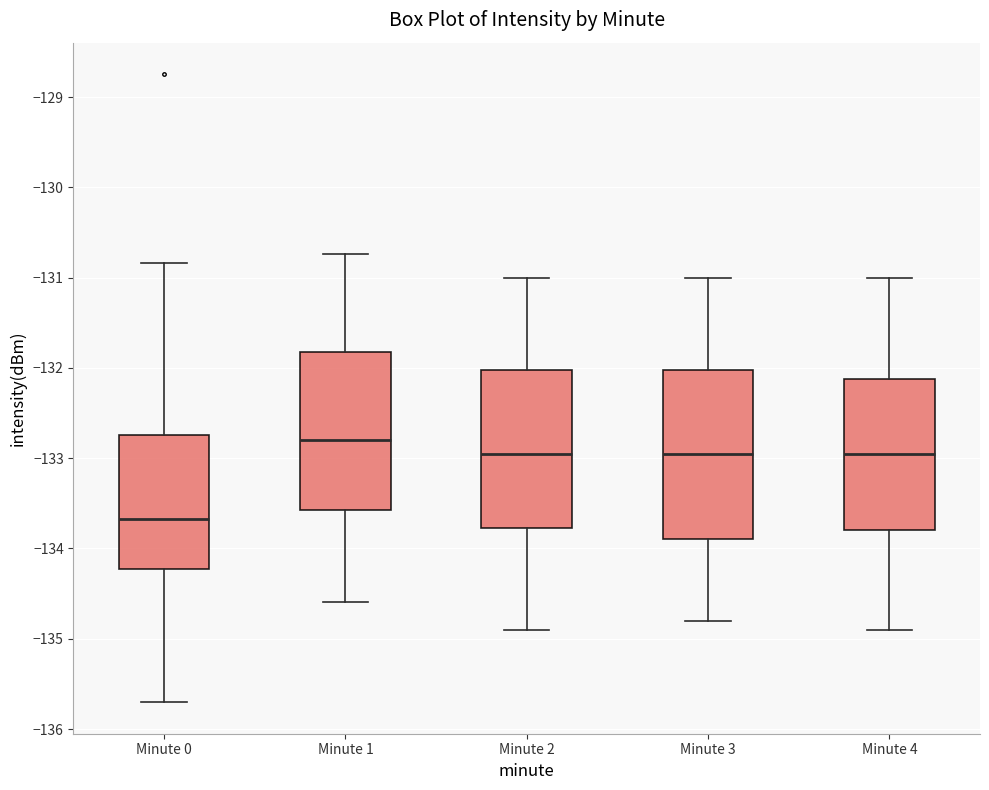

Which box's median line is the highest?

Minute 1